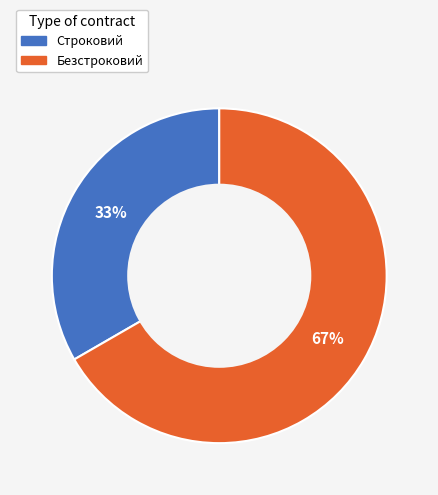

Approximately how many times larger is the value at Безстроковий compared to Строковий?

2.0